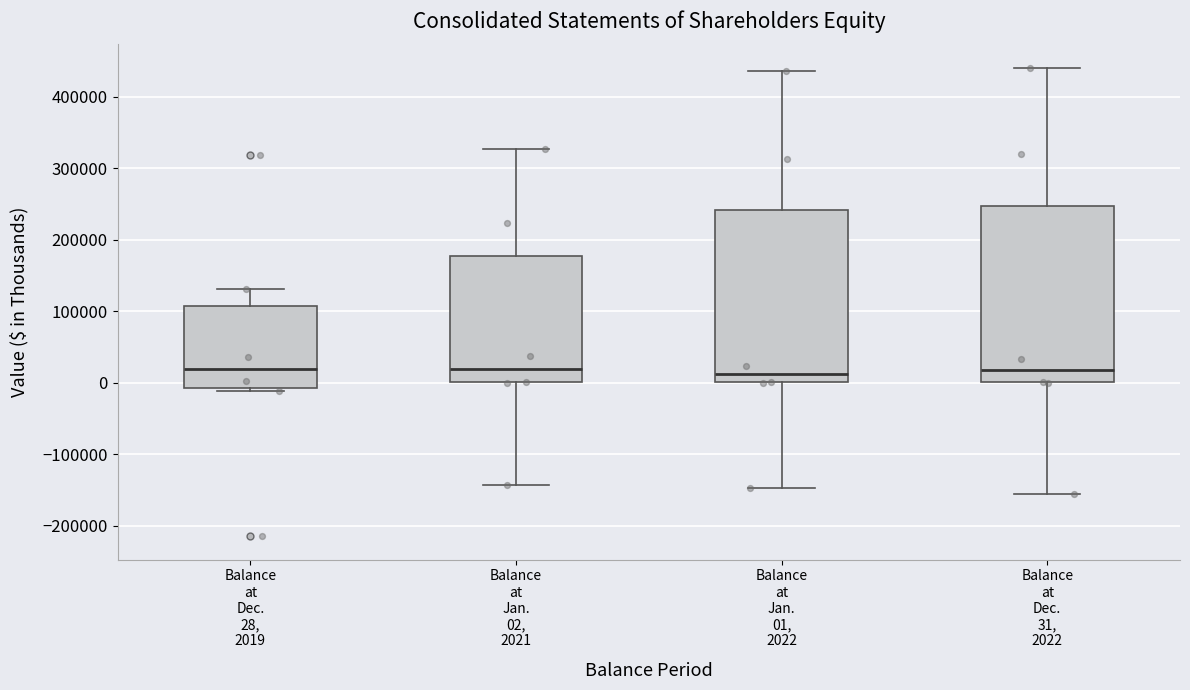

Where does the median line of the box for Balance at Dec. 31, 2022 sit on the y-axis? The values are not printed on the chart, so give them approximately, as read against the axis.

20000